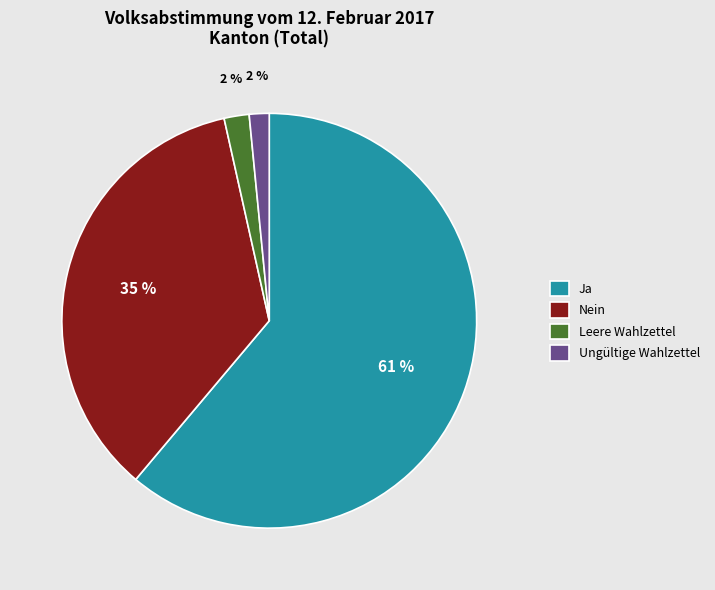

True or false: Leere Wahlzettel accounts for 10% of the total.

False